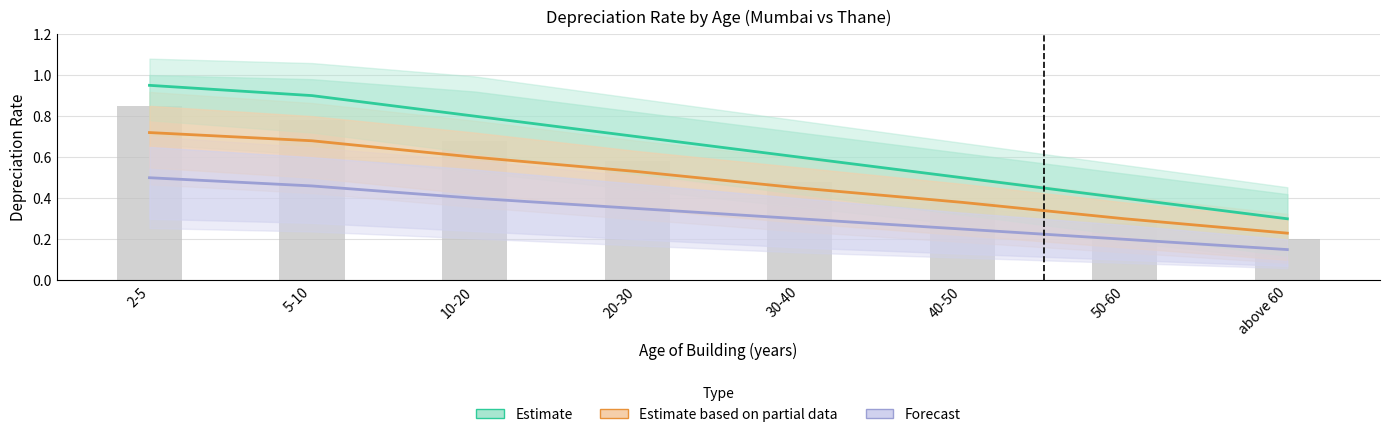

What is the sum of all Estimate based on partial data values?

3.9